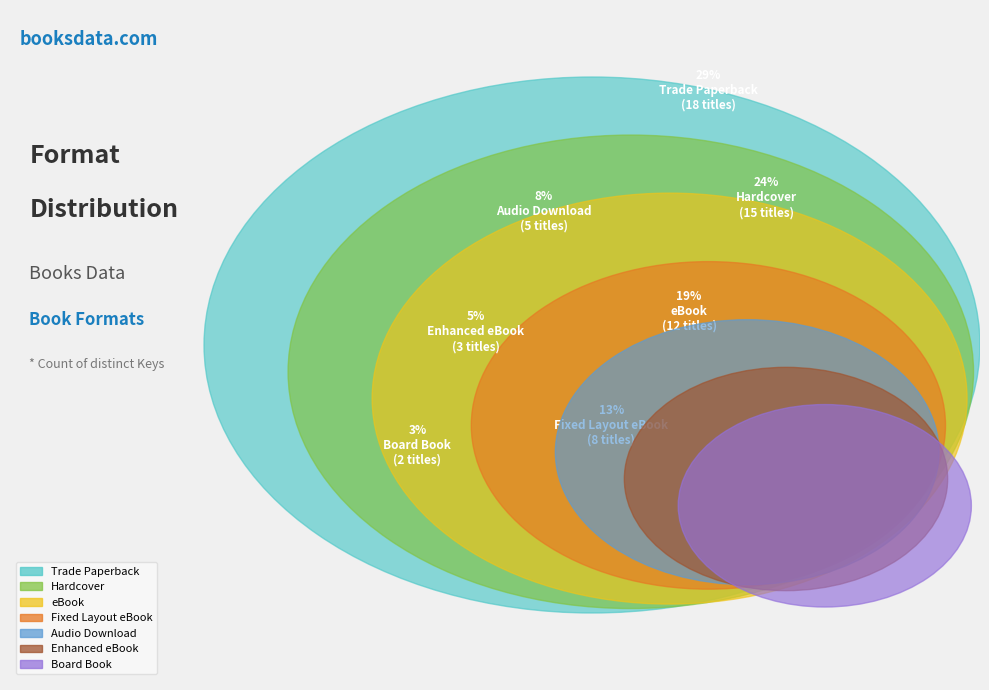

Does Enhanced eBook represent more than half of the total?

No